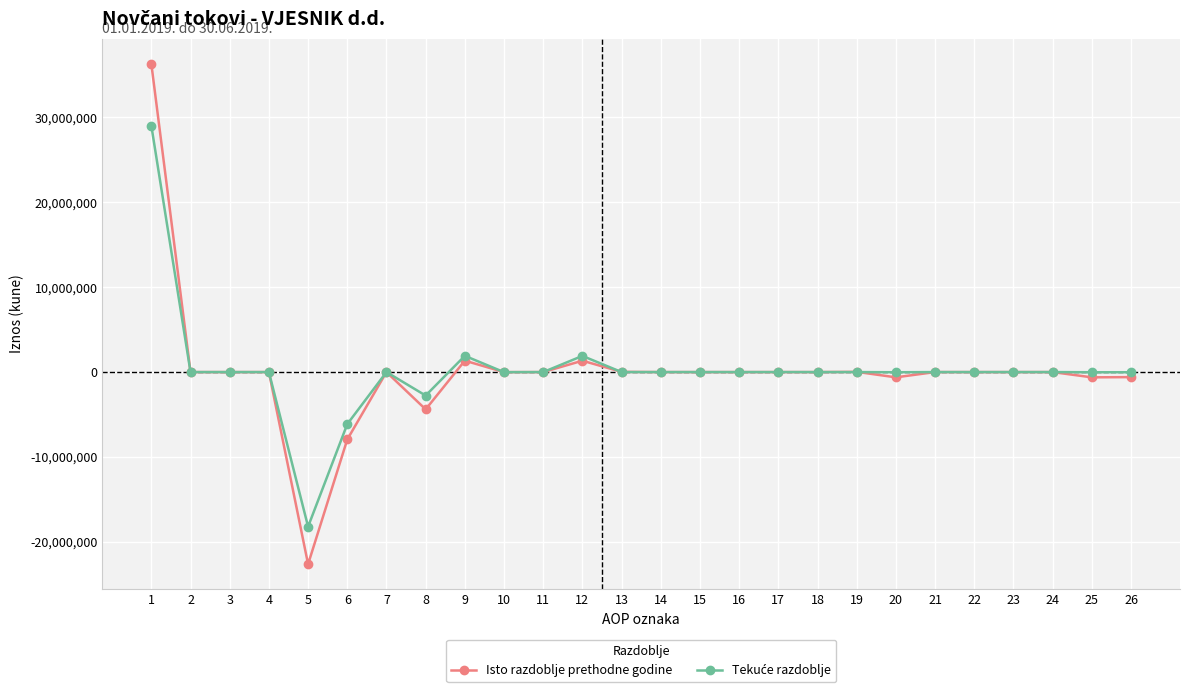

The value of Isto razdoblje prethodne godine at 6 is -1996257. True or false?

False